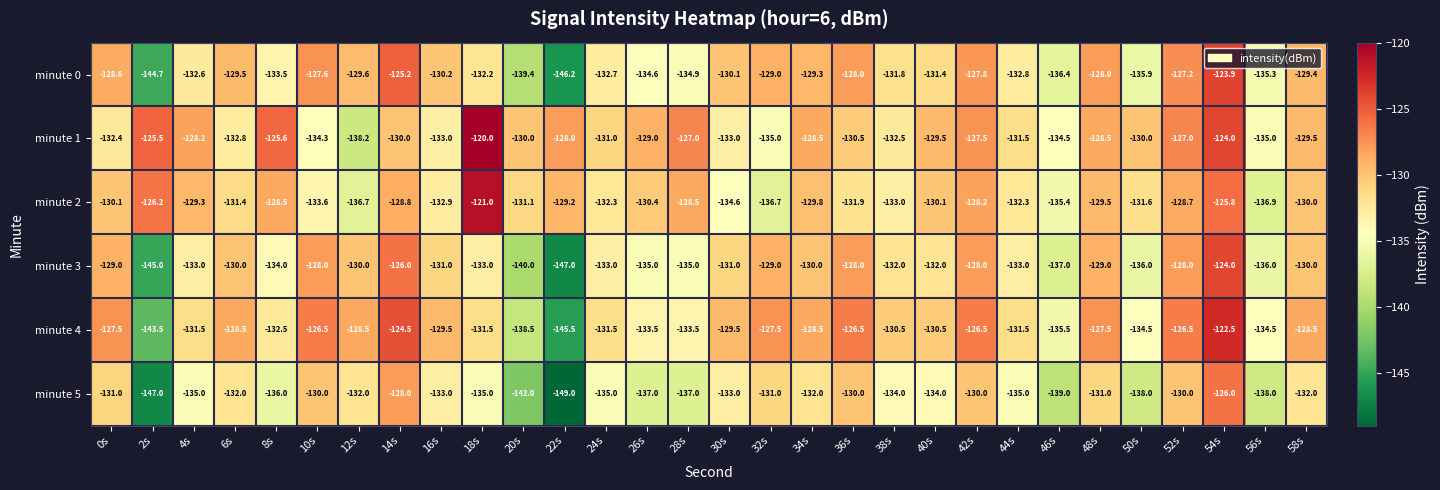

What is the difference between the highest and lowest values at 28s?

10.0